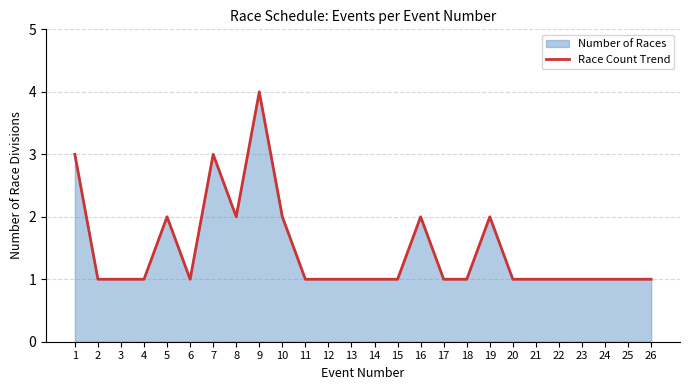

Between 22 and 17, which is larger?

22